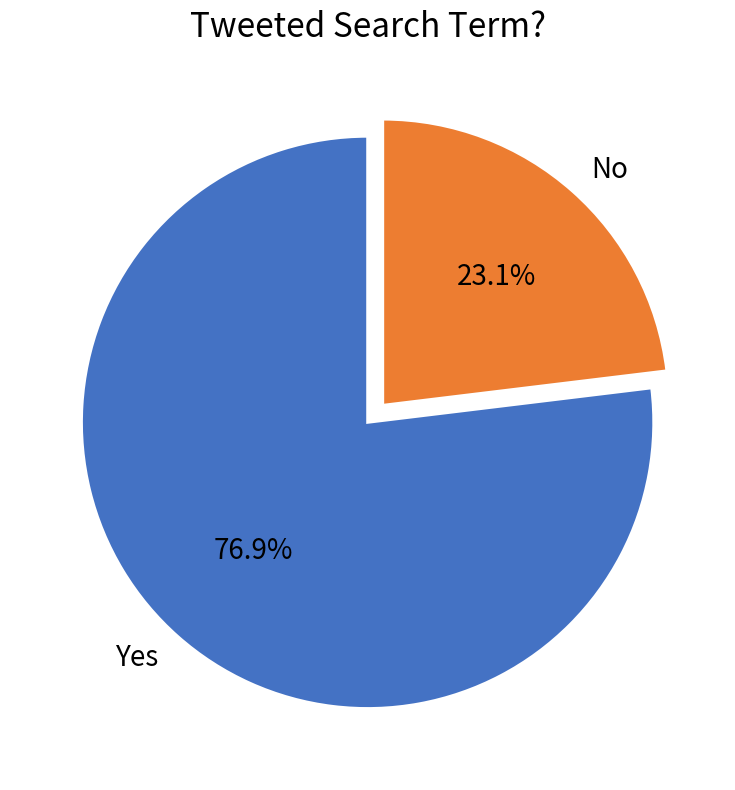

Do Yes and No together represent more than half of the pie?

Yes